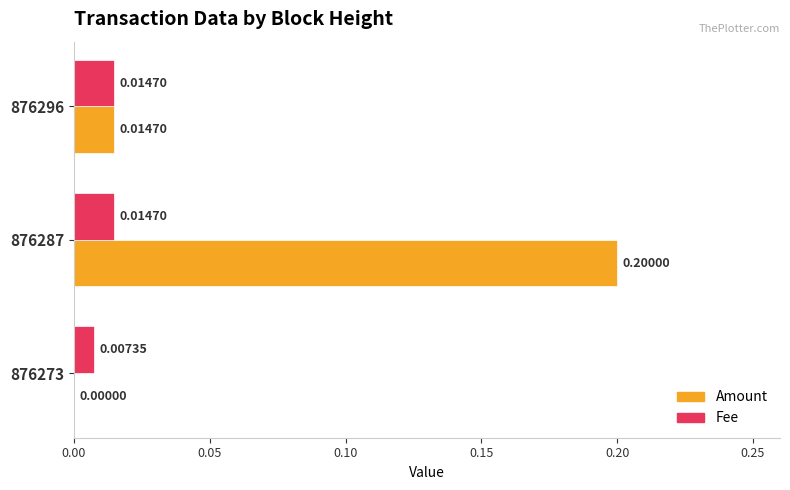

Between 876273 and 876287, which series saw the biggest shift?

Amount